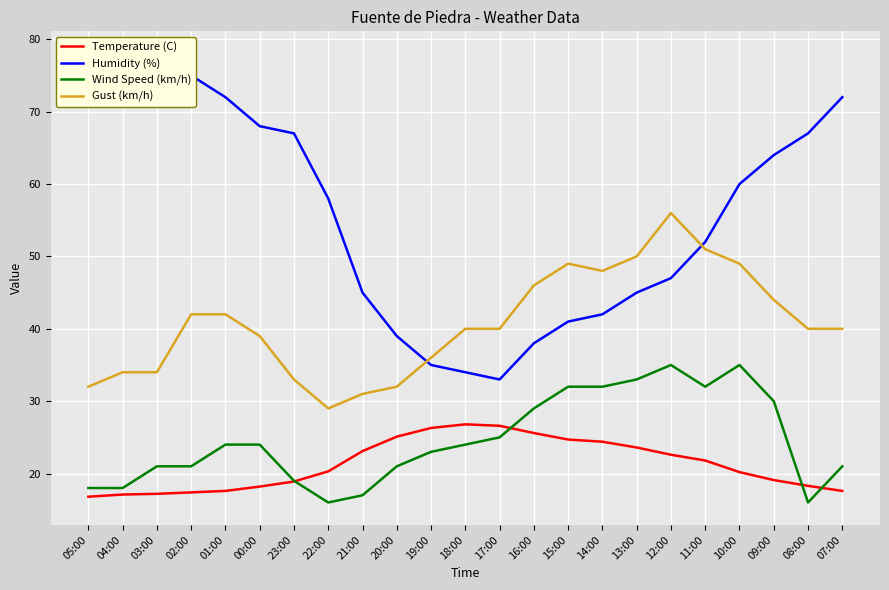

Where is Wind Speed (km/h) nearest to the value 25?

17:00